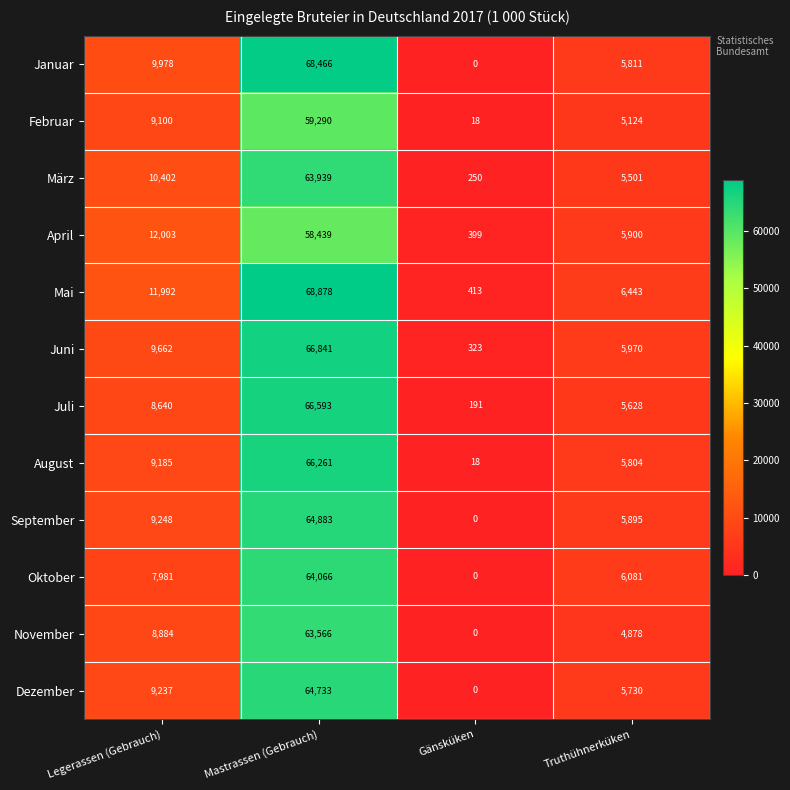

What is the sum of all Dezember values?

79700